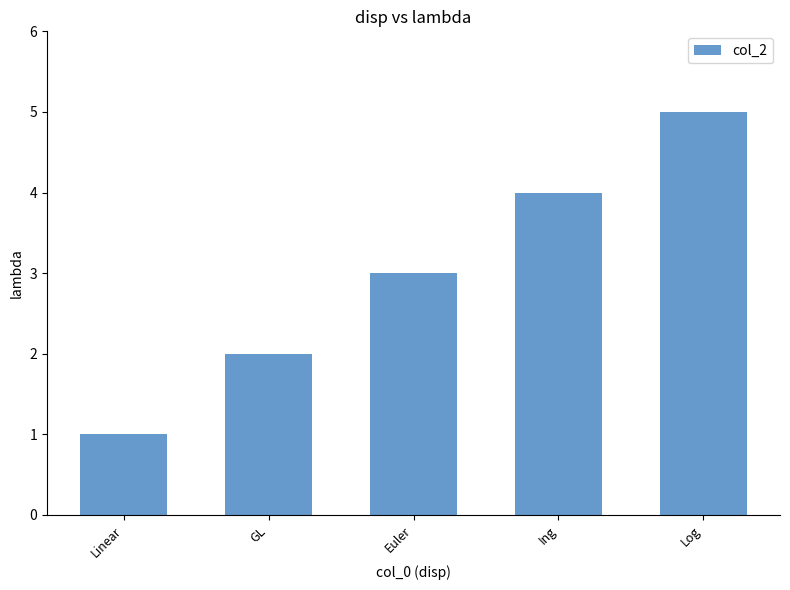

Count the number of categories in the chart.

5